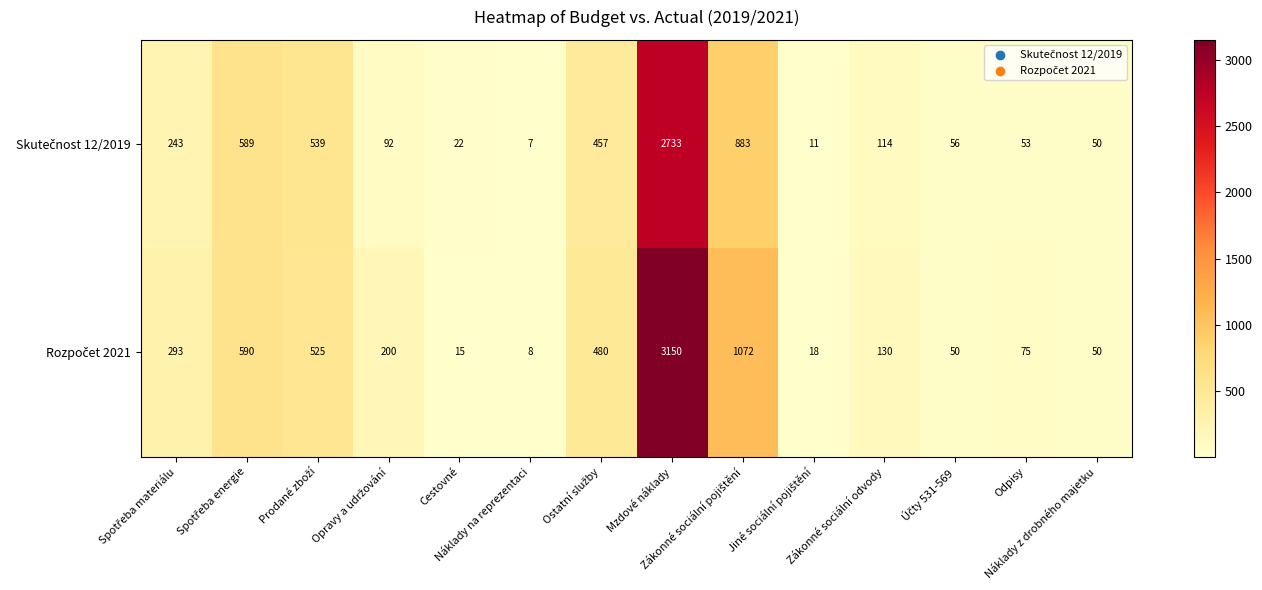

What is the greatest value displayed?

3150